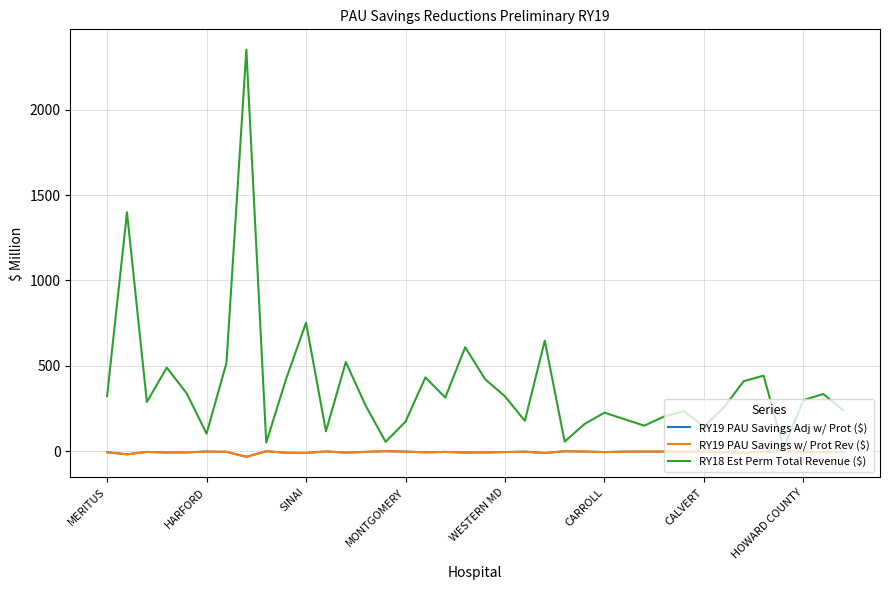

What is the difference between the second highest and minimum values in the RY18 Est Perm Total Revenue ($) series?

1383.9